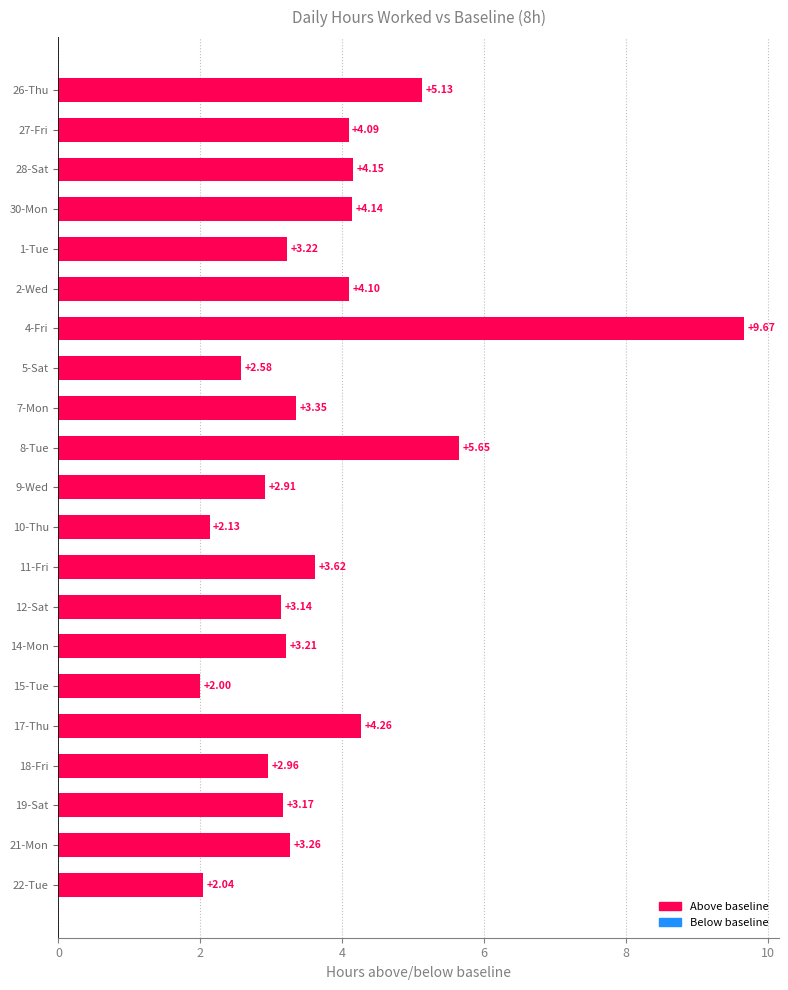

Does the chart contain any negative values?

No